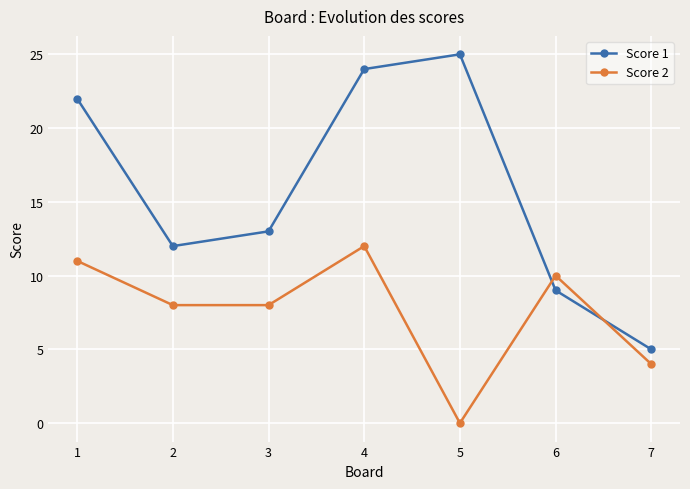

What is the difference between the second highest and second lowest values in the Score 1 series?

15